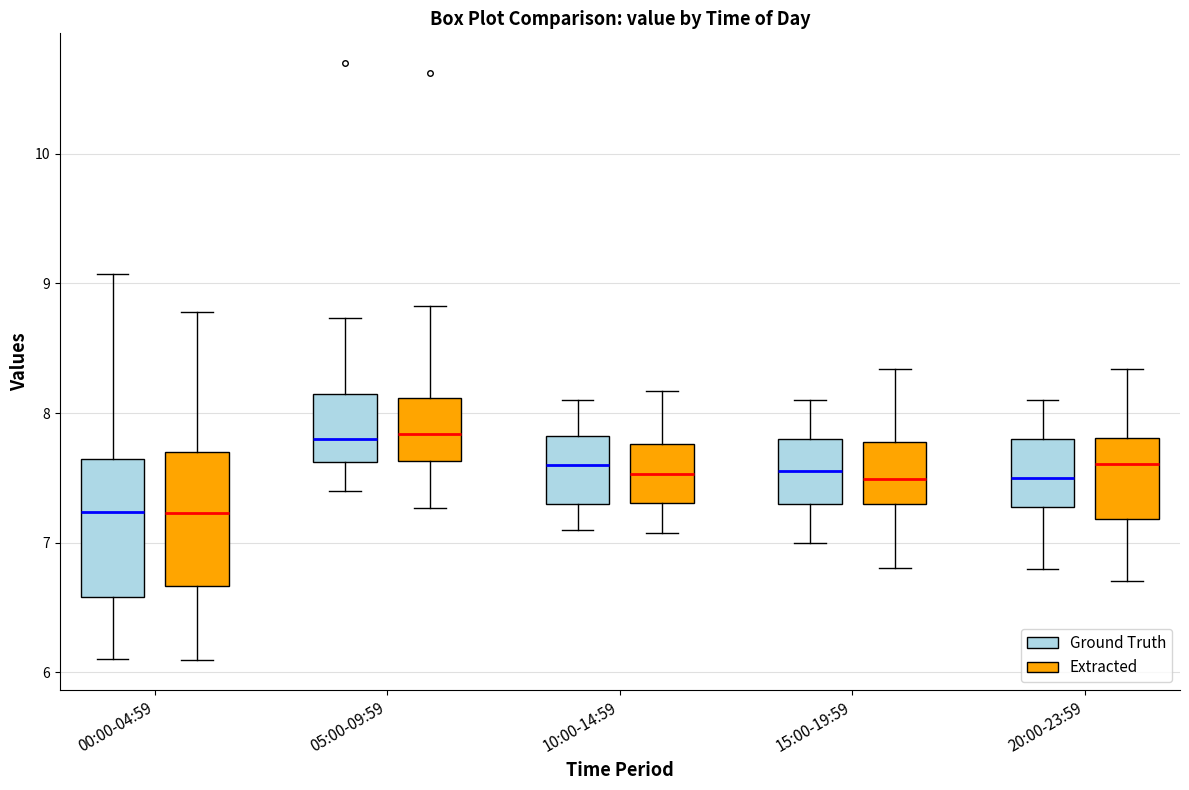

Reading left to right, transcribe this box plot: for each box, give where its median line is, the range the box spans, and where its two whiskers end, as read against the y-axis. The values are not printed on the chart, so give them approximately, as read against the axis.

00:00-04:59 (Ground Truth): median 7.2, box 6.6 to 7.6, whiskers 6.1 to 9.1
00:00-04:59 (Extracted): median 7.2, box 6.7 to 7.7, whiskers 6.1 to 8.8
05:00-09:59 (Ground Truth): median 7.8, box 7.6 to 8.1, whiskers 7.4 to 8.7
05:00-09:59 (Extracted): median 7.8, box 7.6 to 8.1, whiskers 7.3 to 8.8
10:00-14:59 (Ground Truth): median 7.6, box 7.3 to 7.8, whiskers 7.1 to 8.1
10:00-14:59 (Extracted): median 7.5, box 7.3 to 7.8, whiskers 7.1 to 8.2
15:00-19:59 (Ground Truth): median 7.6, box 7.3 to 7.8, whiskers 7.0 to 8.1
15:00-19:59 (Extracted): median 7.5, box 7.3 to 7.8, whiskers 6.8 to 8.3
20:00-23:59 (Ground Truth): median 7.5, box 7.3 to 7.8, whiskers 6.8 to 8.1
20:00-23:59 (Extracted): median 7.6, box 7.2 to 7.8, whiskers 6.7 to 8.3